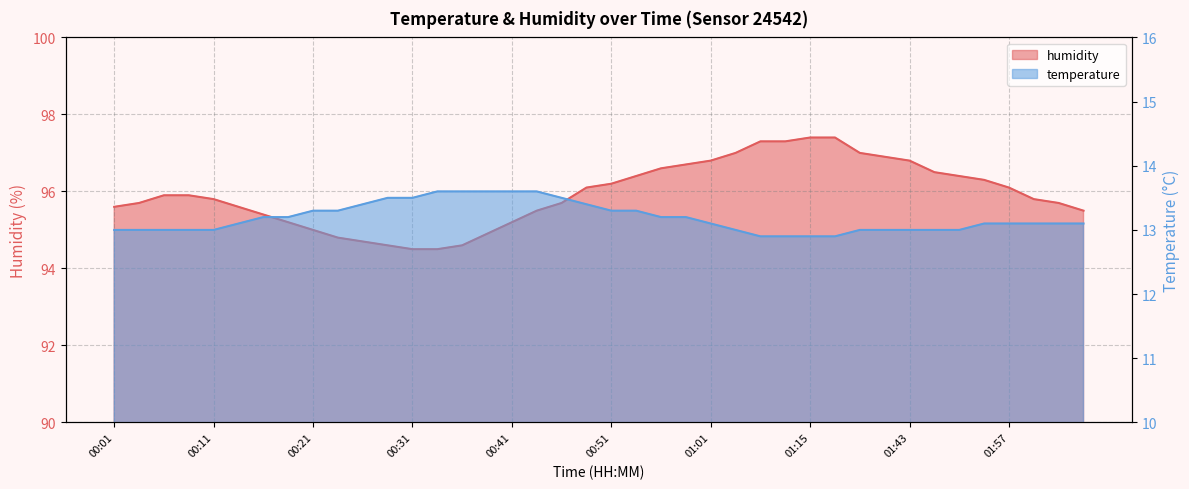

What is the spread (max minus min) of values at 00:54?

83.1